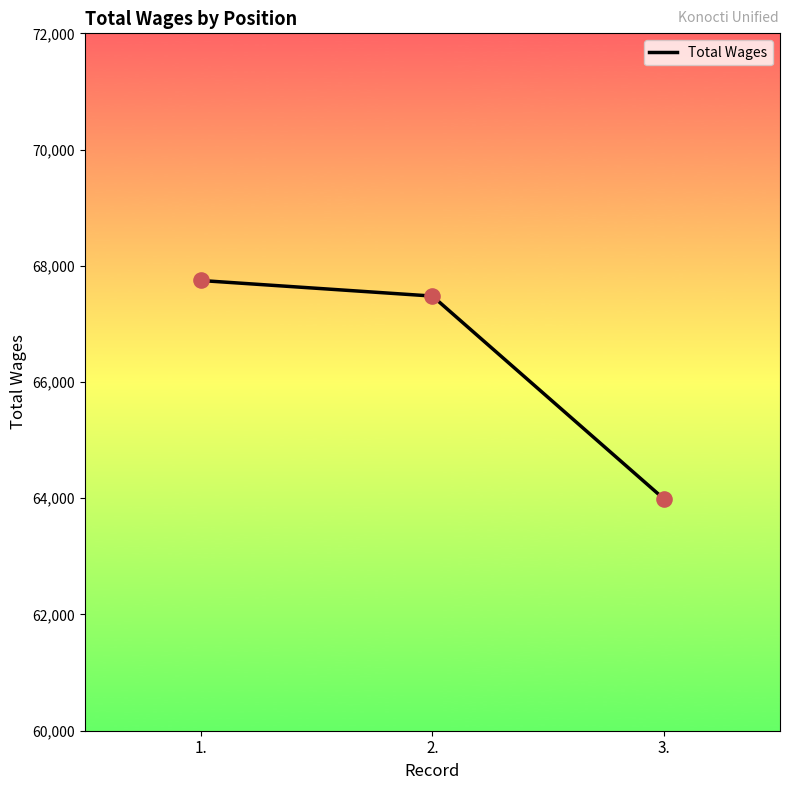

What is the change in value from 1. to 3.?

-3762